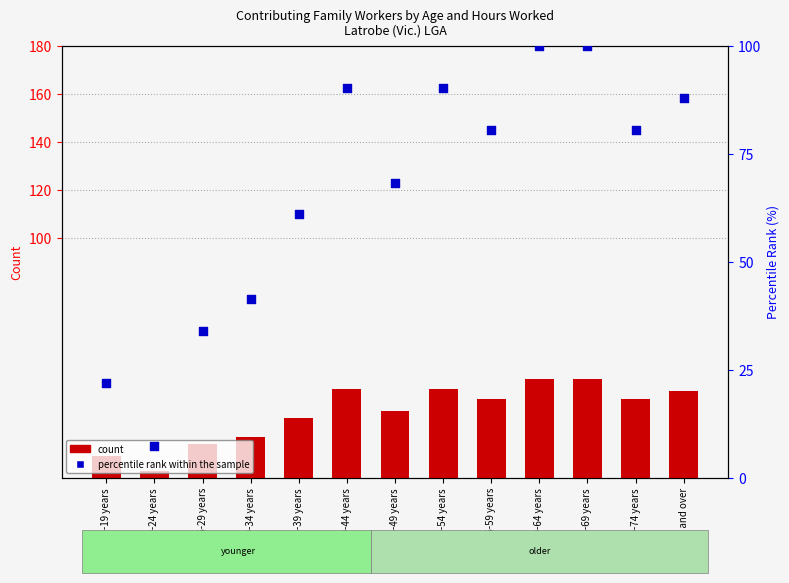

Which series reaches the maximum Y coordinate?

percentile rank within the sample